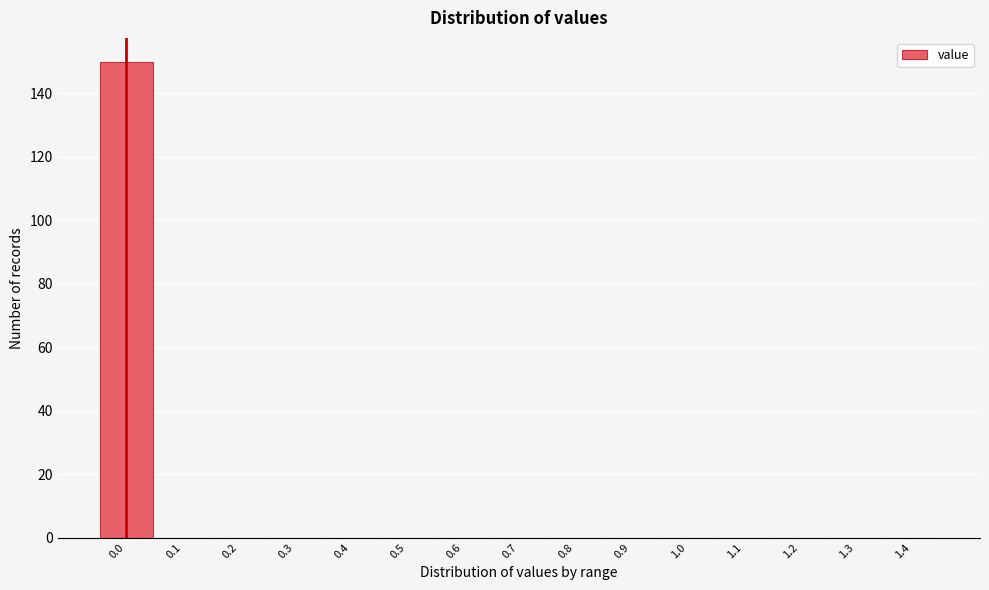

What is the maximum value shown in the chart?

150